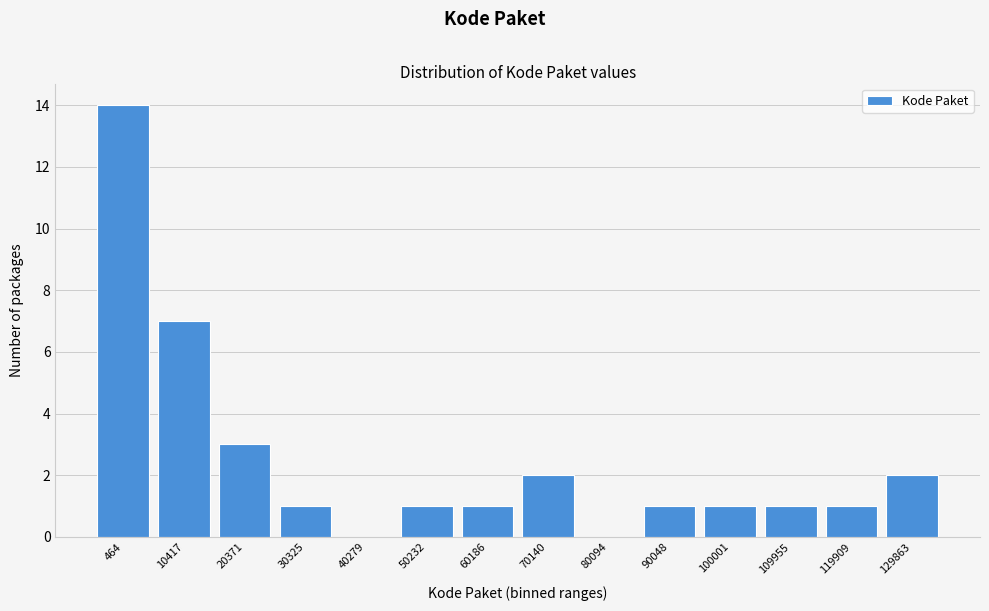

Reading left to right, transcribe all the data shown in this chart.

464=14	10417=7	20371=3	30325=1	40279=0	50232=1	60186=1	70140=2	80094=0	90048=1	100001=1	109955=1	119909=1	129863=2